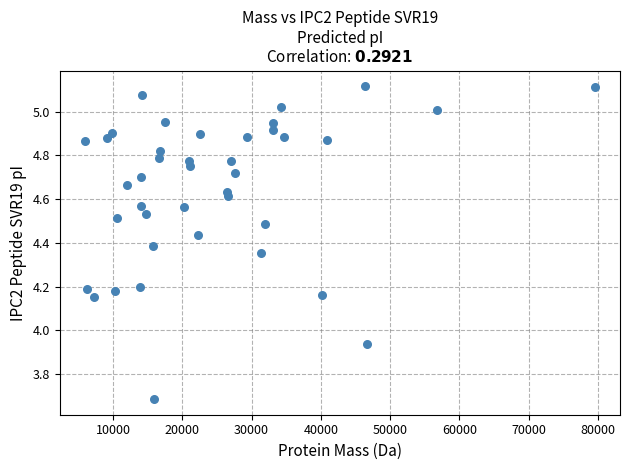

What is the range of X values (max minus min)?

73502.3